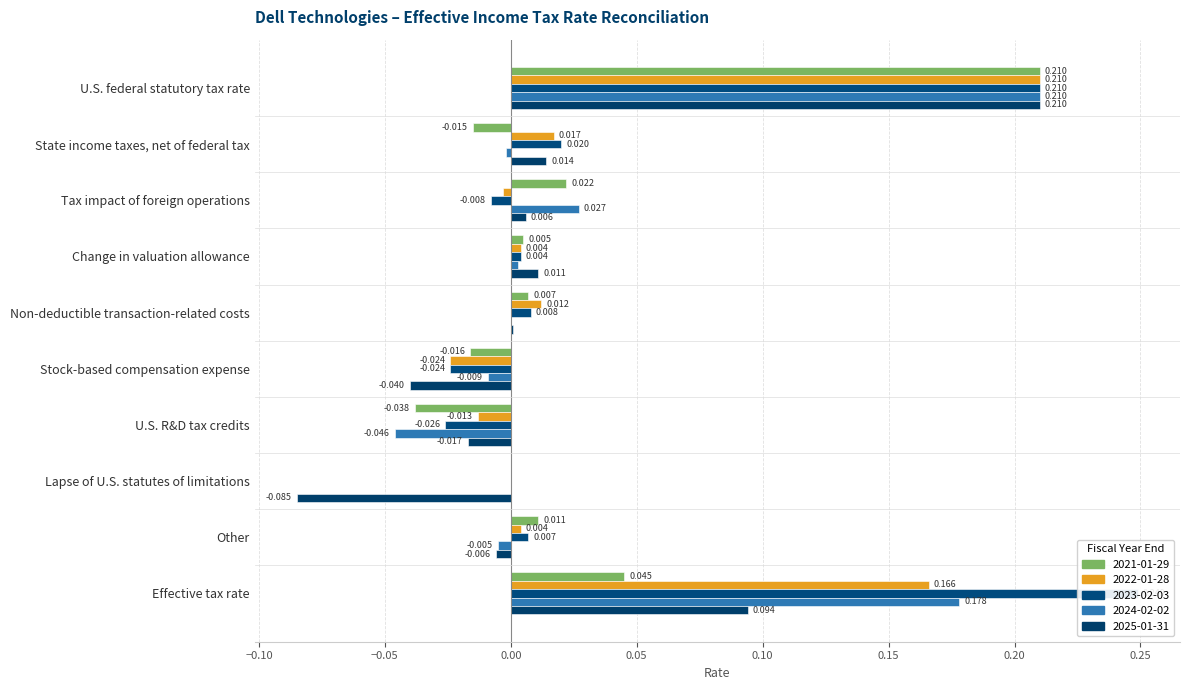

What is the label of the 9th bar from the right?

State income taxes, net of federal tax